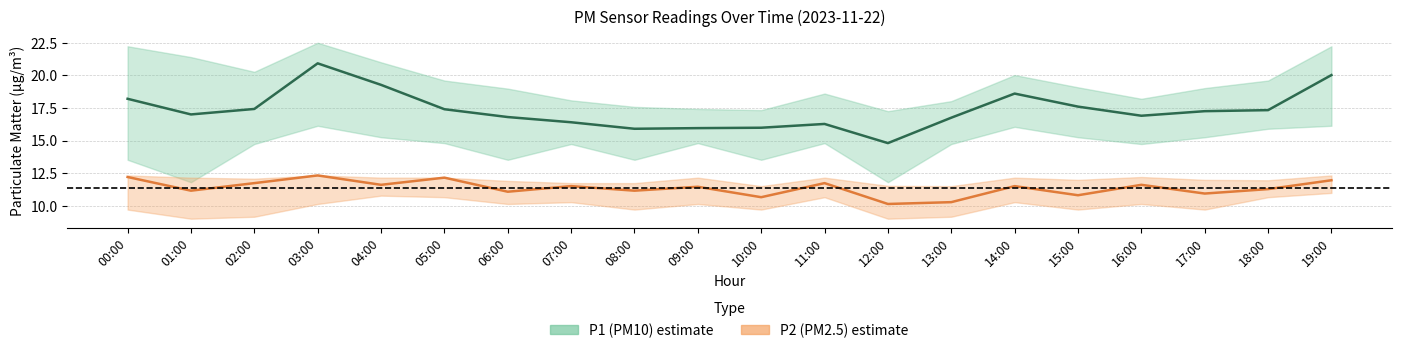

What is the label of the 12th point from the left?

11:00